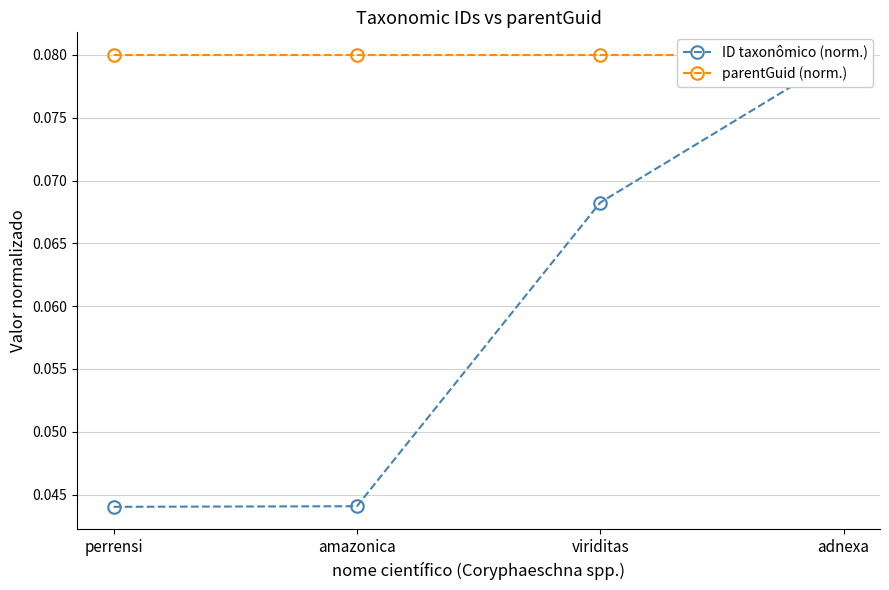

Which category has the lowest value in the parentGuid (norm.) series?

perrensi